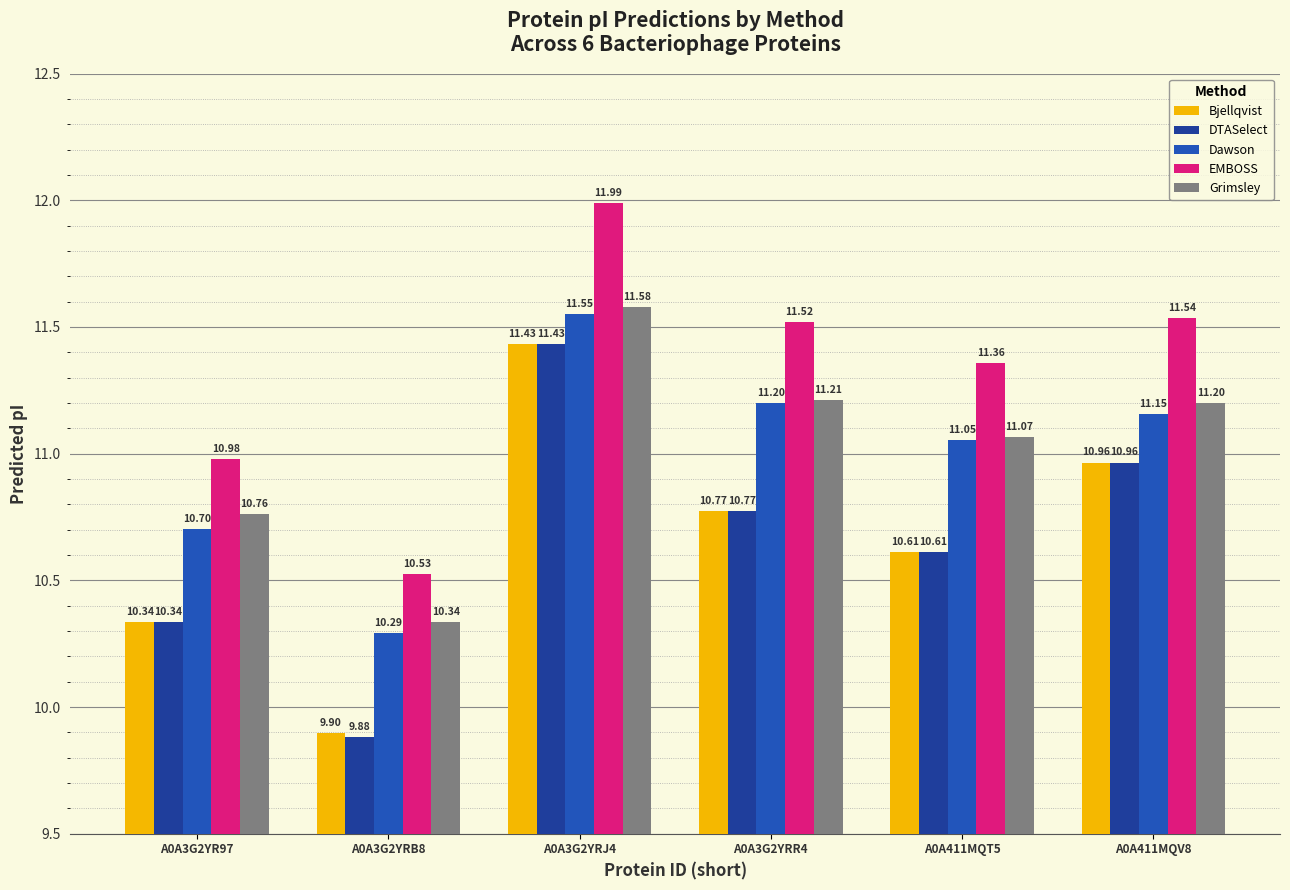

Which series has the widest spread of values?

DTASelect